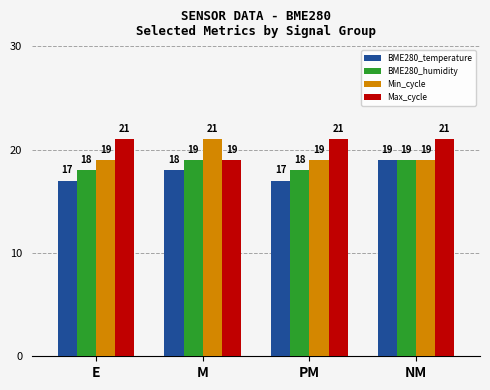

List the series in order of their overall mean, highest first.

Max_cycle, Min_cycle, BME280_humidity, BME280_temperature